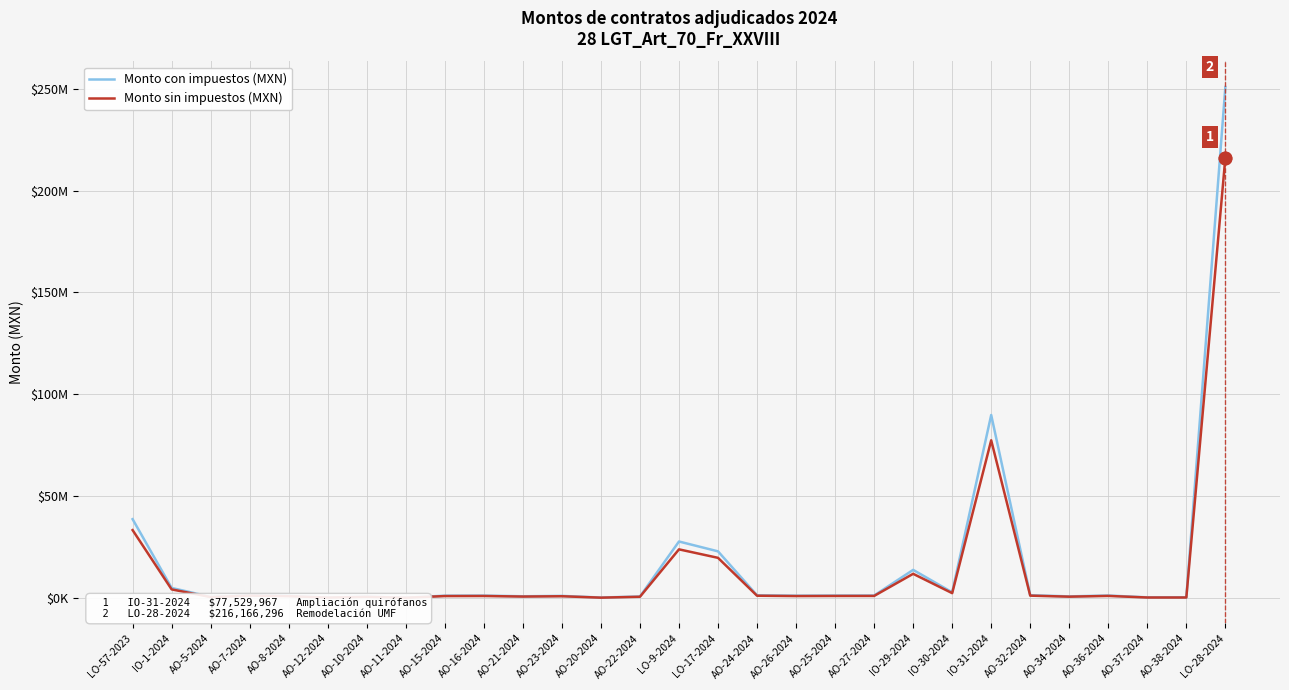

At which category is the sum across all series the highest?

LO-28-2024